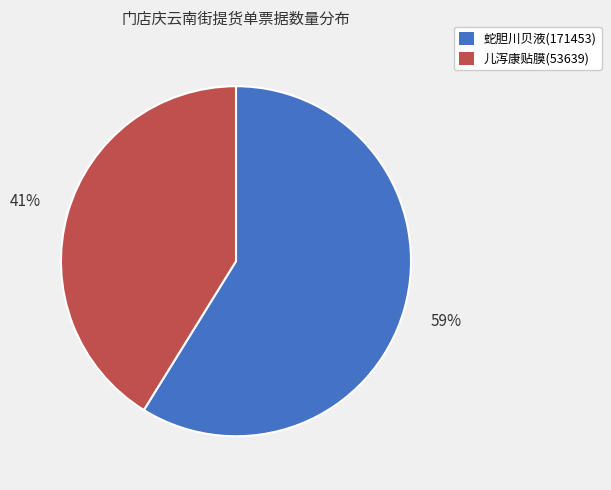

How many slices are in this pie chart?

2